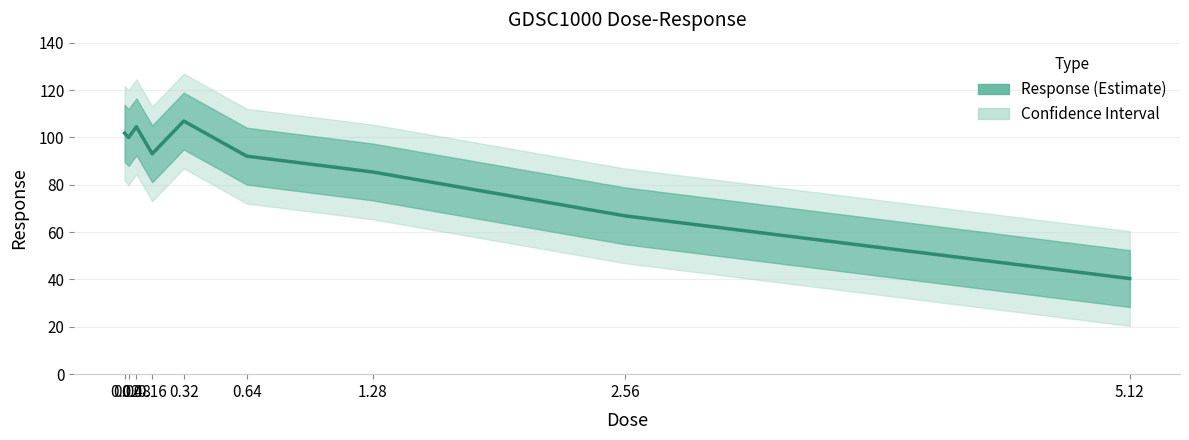

List the labels in order of value, smallest first.

5.12, 2.56, 1.28, 0.64, 0.16, 0.04, 0.02, 0.08, 0.32